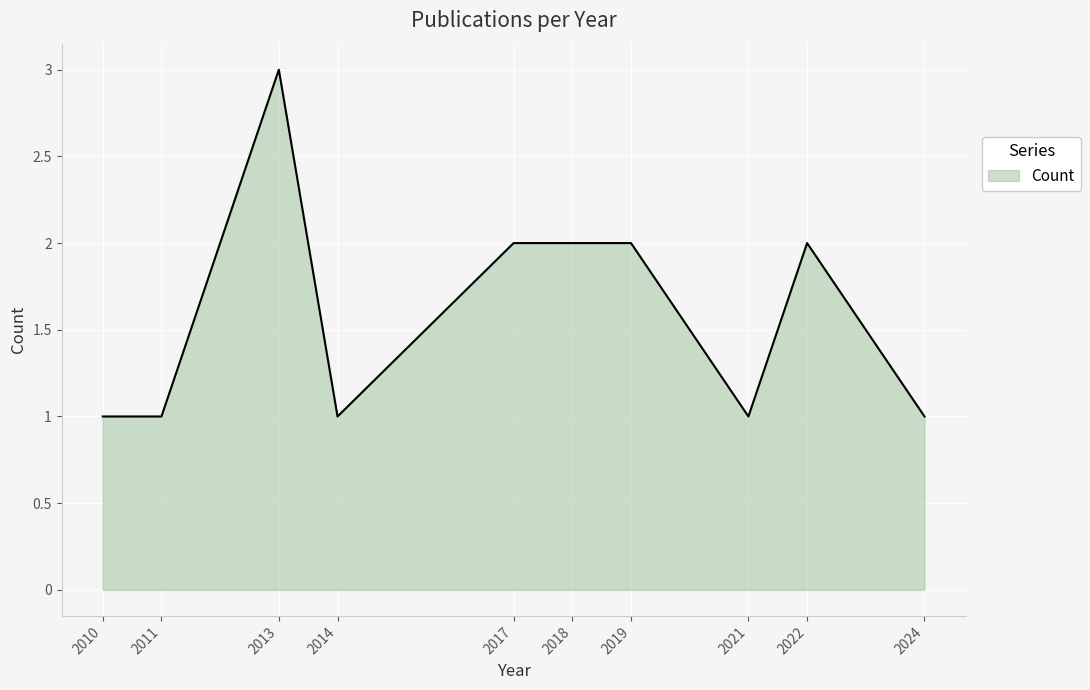

How many lines are shown in the chart?

1